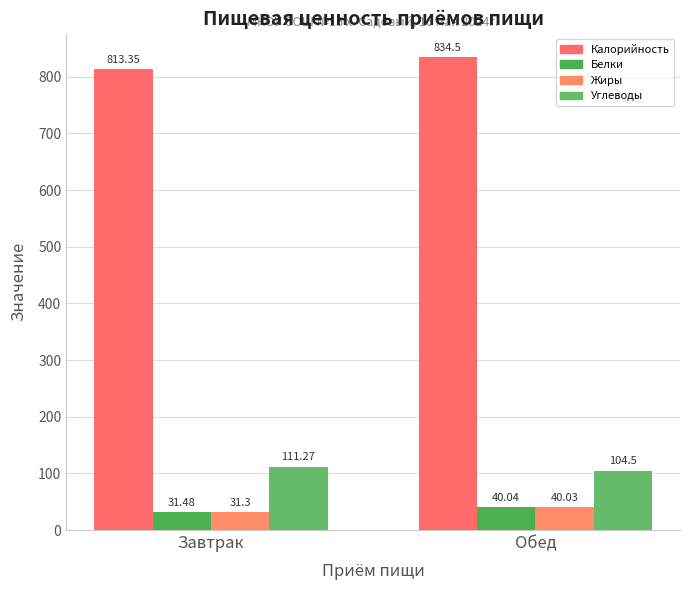

How many bars are there in total?

8